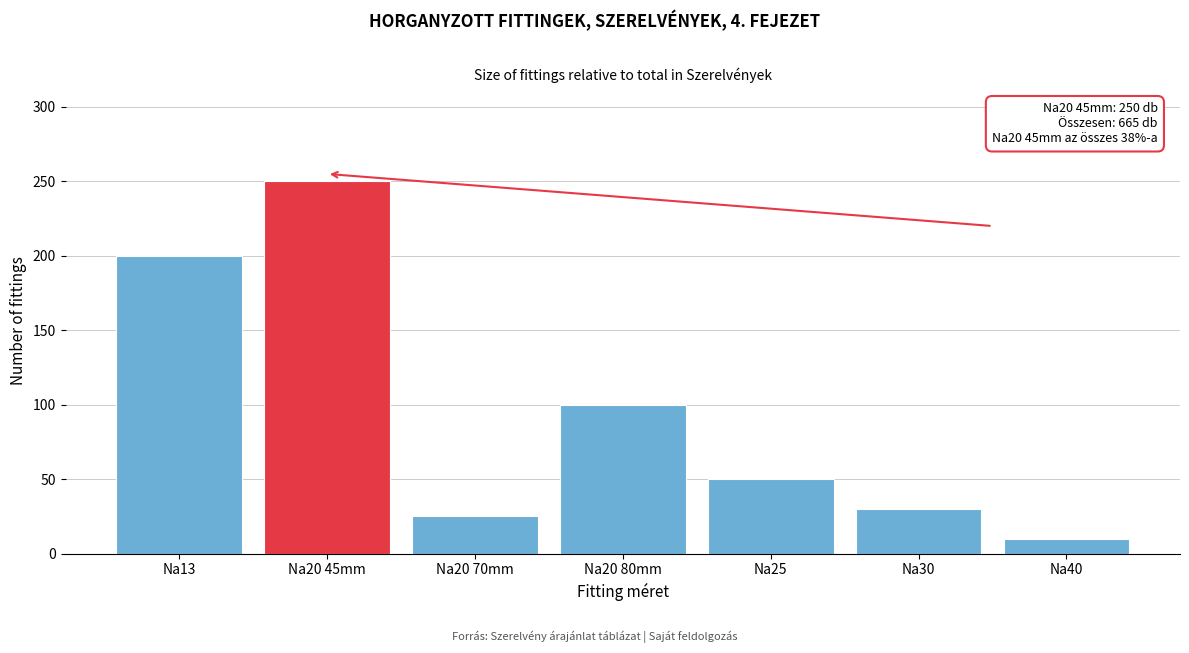

Reading left to right, transcribe all the data shown in this chart.

200	250	25	100	50	30	10